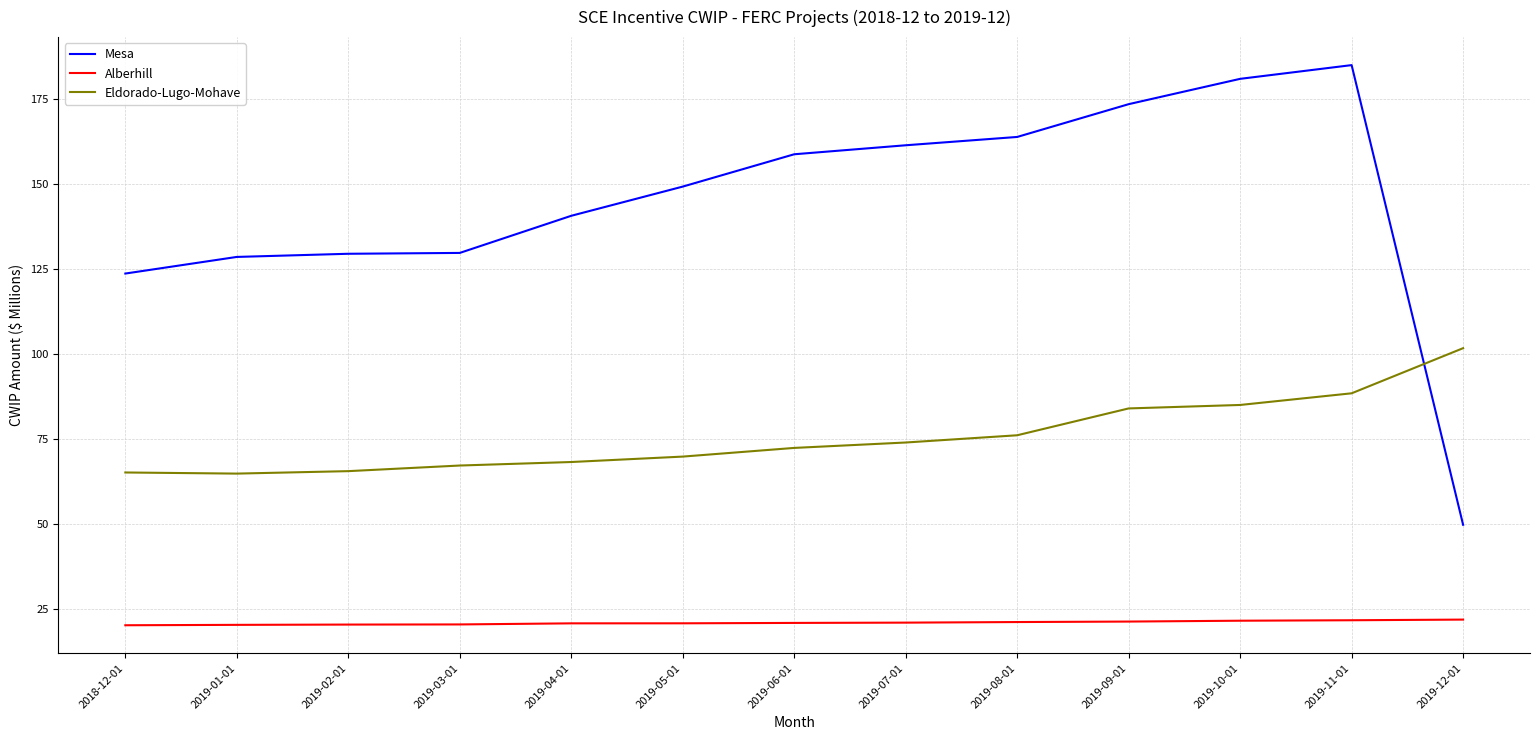

Rank the series at 2019-02-01 from lowest to highest value.

Alberhill, Eldorado-Lugo-Mohave, Mesa